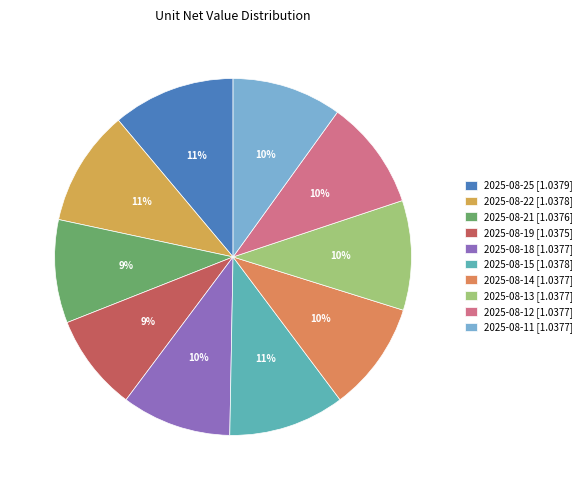

To the nearest percent, what portion does 2025-08-11 represent?

10%